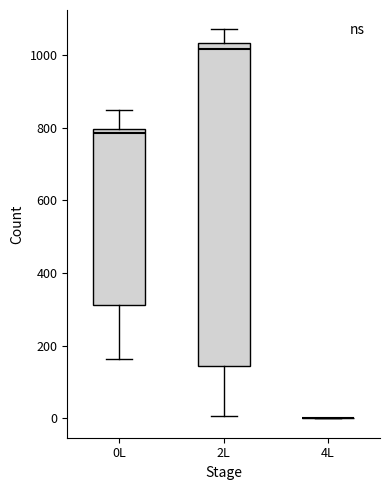

Reading left to right, transcribe this box plot: for each box, give where its median line is, the range the box spans, and where its two whiskers end, as read against the y-axis. The values are not printed on the chart, so give them approximately, as read against the axis.

0L: median 780, box 320 to 800, whiskers 160 to 840
2L: median 1020, box 140 to 1040, whiskers 0 to 1080
4L: box collapsed to a line at 0, whiskers 0 to 0